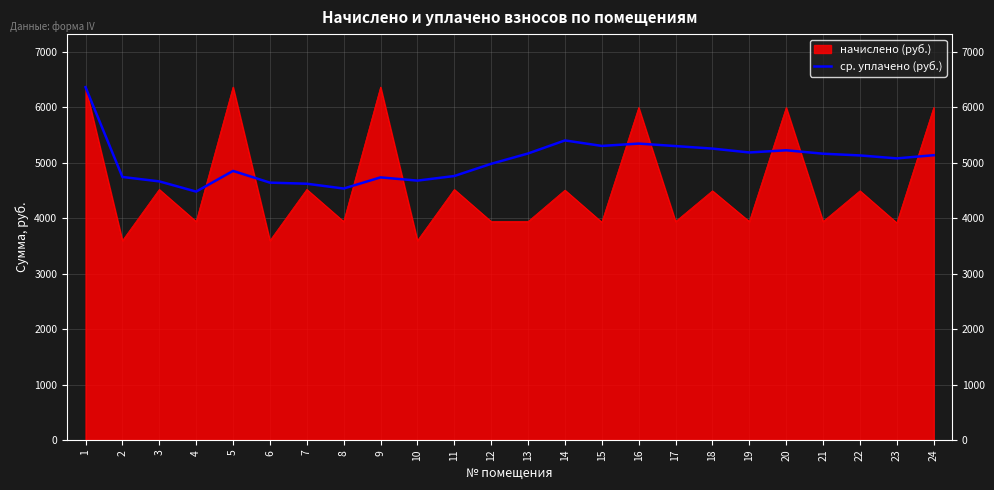

Which series has the largest range (max minus min)?

начислено (руб.)